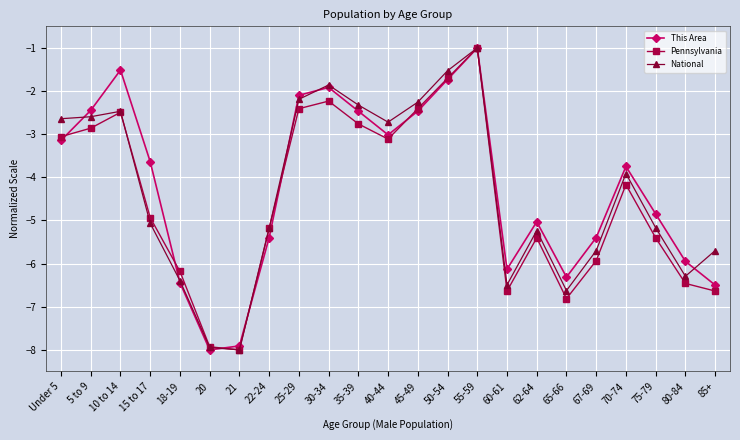

Count the number of data series in this chart.

3